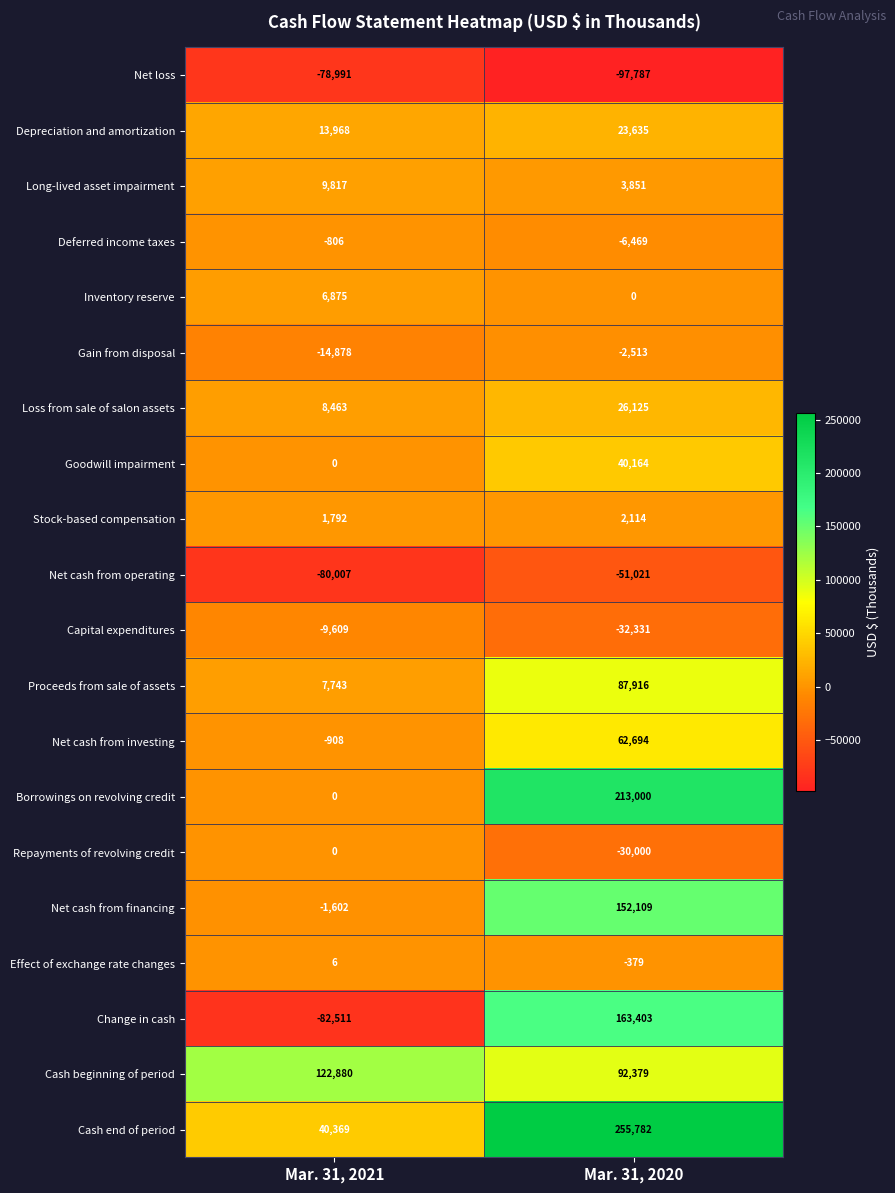

Which series has the largest total across all categories?

Cash end of period